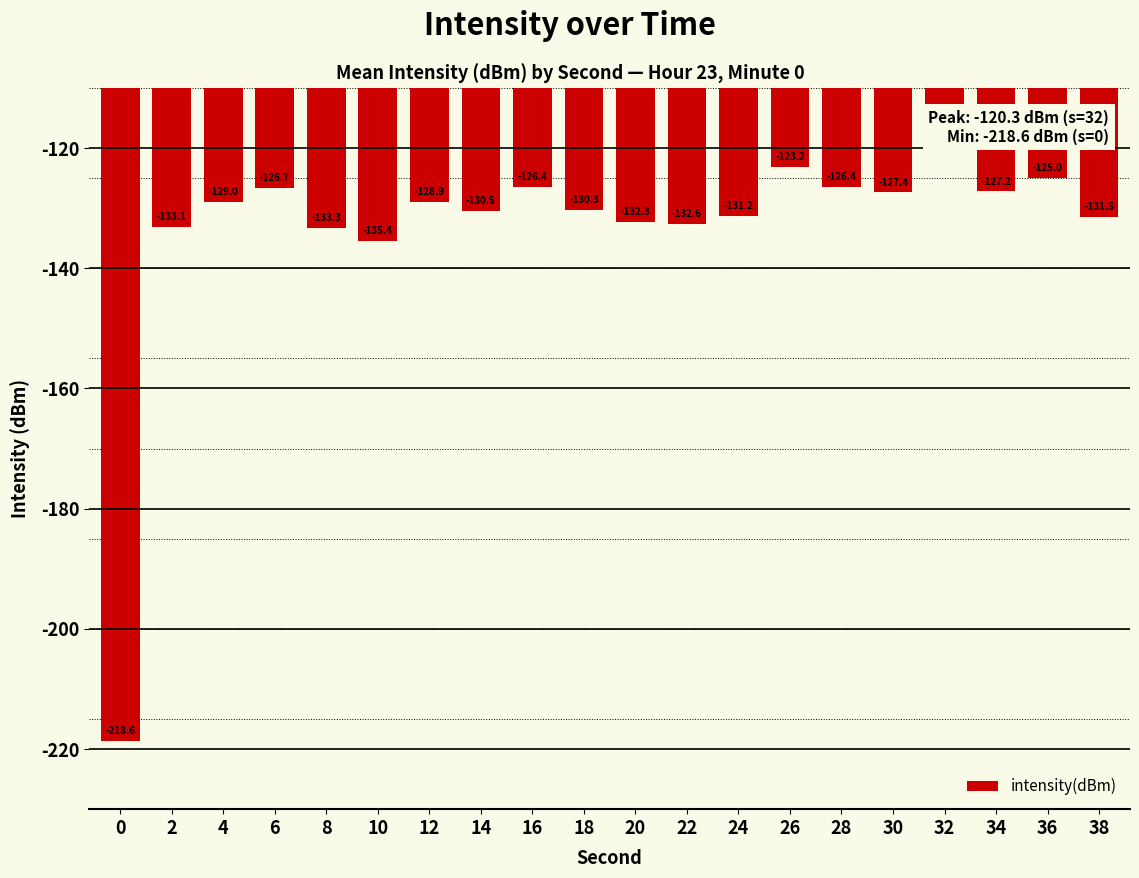

What is the value of the 5th bar from the left?

-133.3